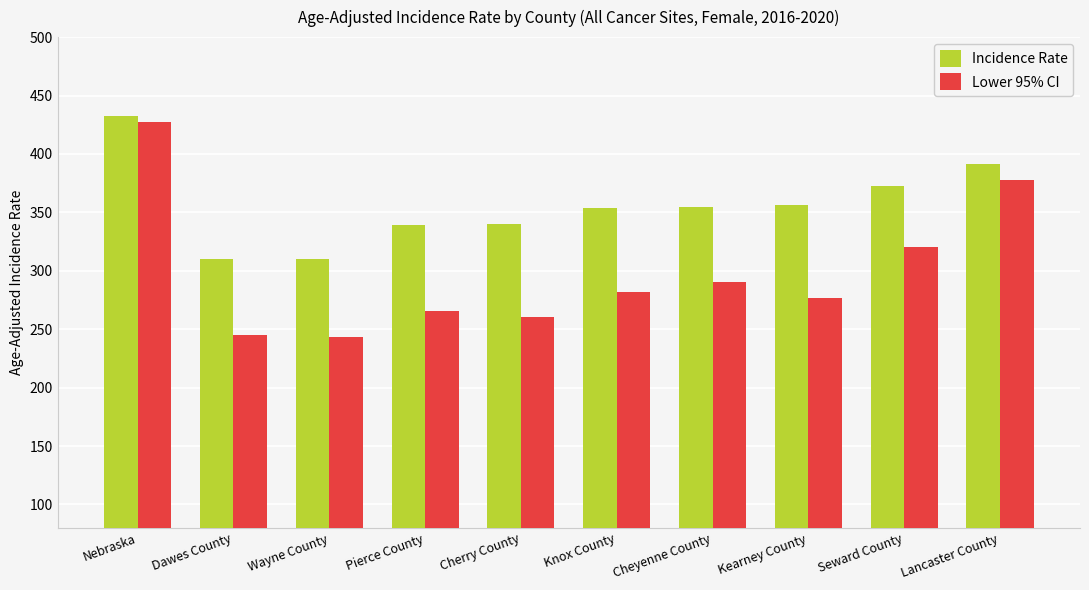

How many bars are there in each group?

2